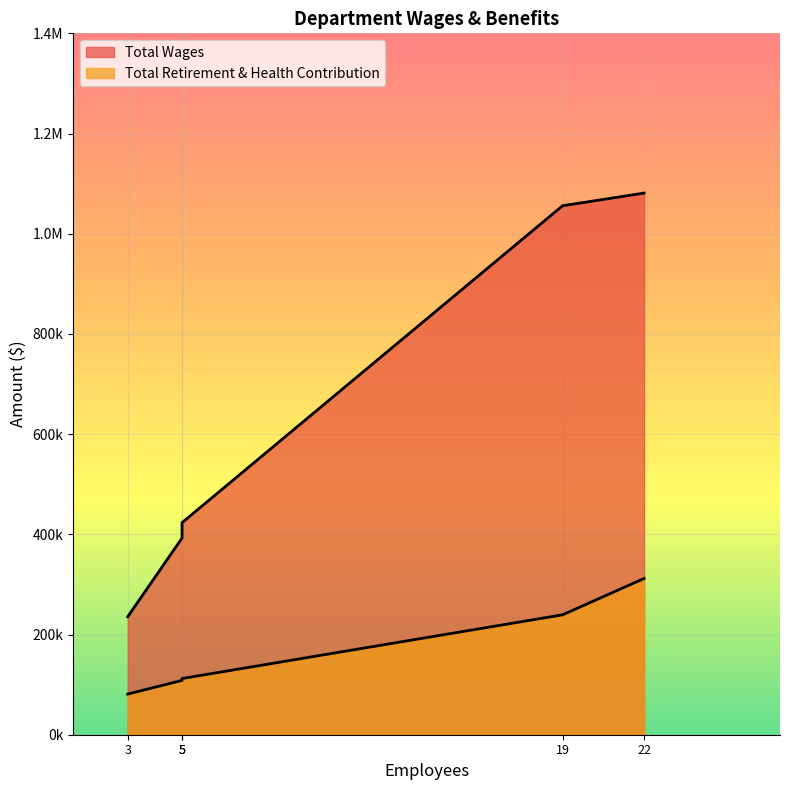

Which series changed the most between Administration and Wastewater?

Total Wages